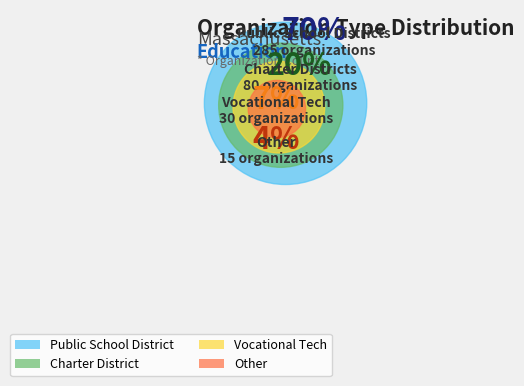

True or false: Charter District accounts for 12% of the total.

False